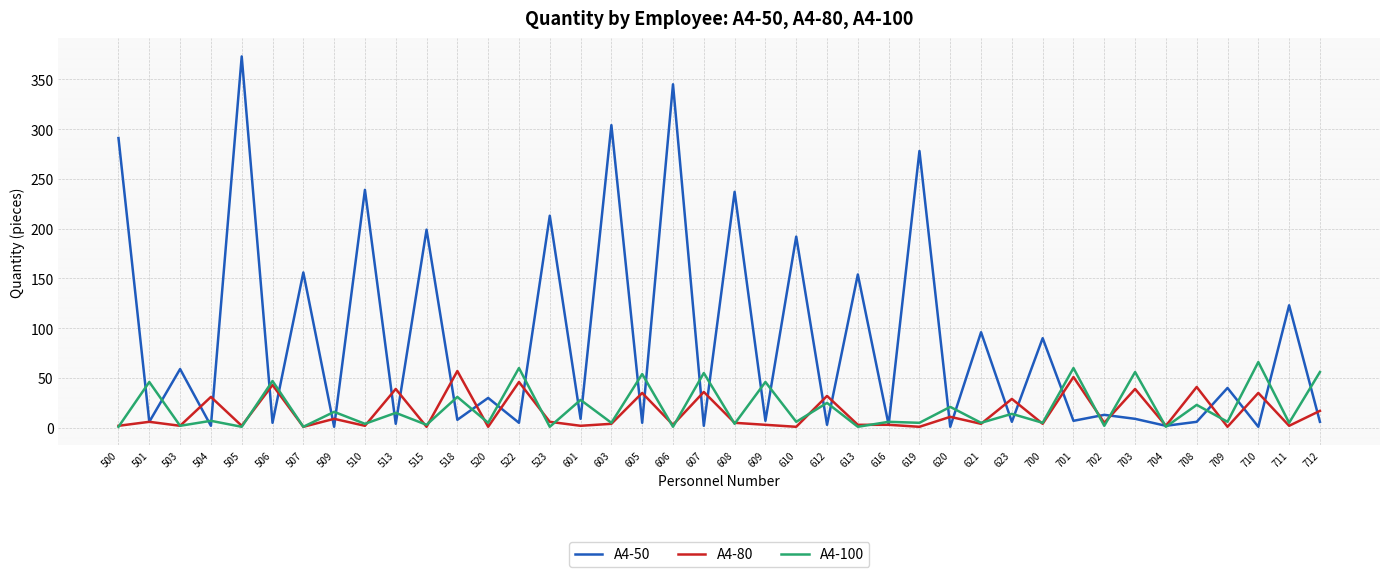

What is the average value of the A4-100 series?

20